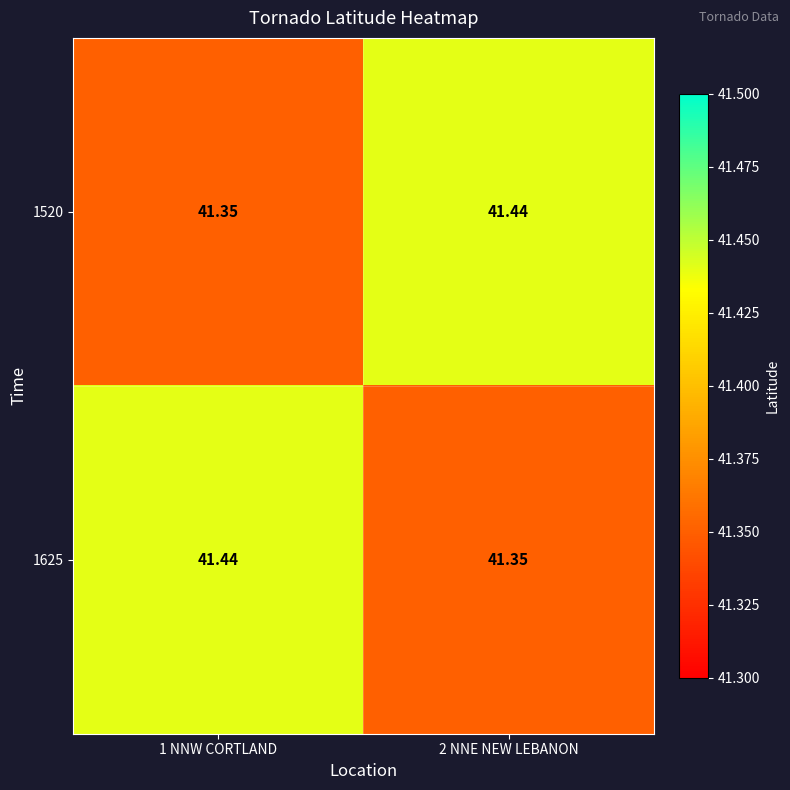

At 2 NNE NEW LEBANON, list the series in order from smallest to largest.

1625, 1520